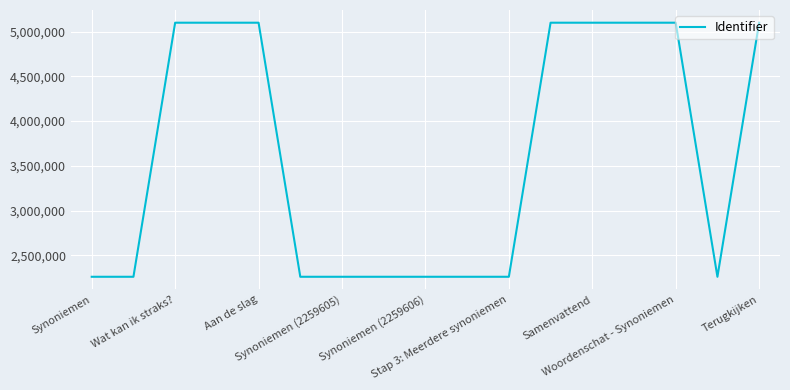

What is the maximum value shown in the chart?

5099133